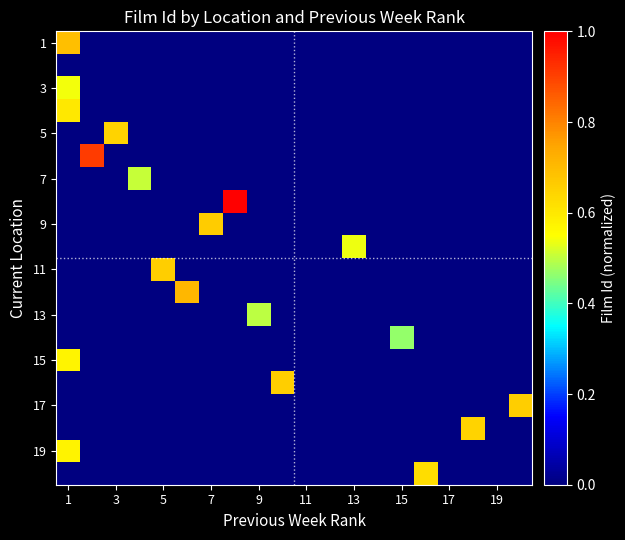

Count the number of categories in the chart.

20